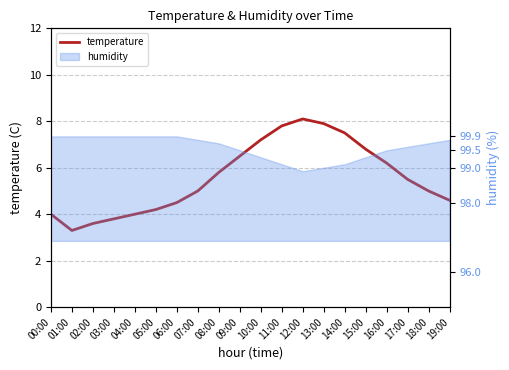

How many interior local valleys (lower than both neighbors) does the data have?

1